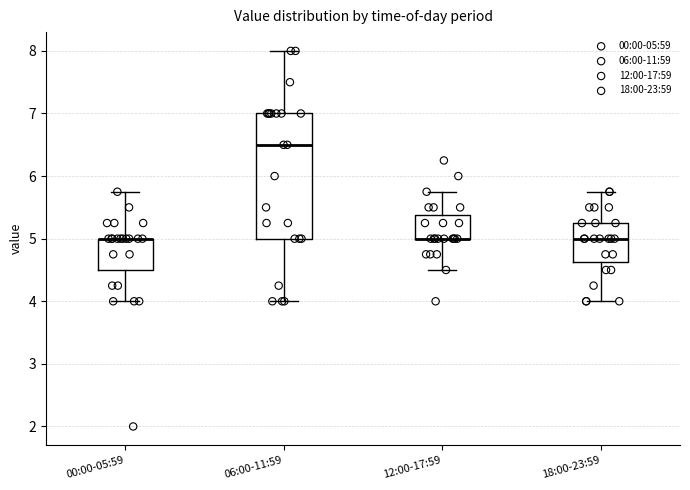

Reading left to right, transcribe this box plot: for each box, give where its median line is, the range the box spans, and where its two whiskers end, as read against the y-axis. The values are not printed on the chart, so give them approximately, as read against the axis.

00:00-05:59: median 5.0 (drawn on the box's upper edge), box 4.5 to 5.0, whiskers 4.0 to 5.8
06:00-11:59: median 6.5, box 5.0 to 7.0, whiskers 4.0 to 8.0
12:00-17:59: median 5.0 (drawn on the box's lower edge), box 5.0 to 5.4, whiskers 4.5 to 5.8
18:00-23:59: median 5.0, box 4.6 to 5.3, whiskers 4.0 to 5.8